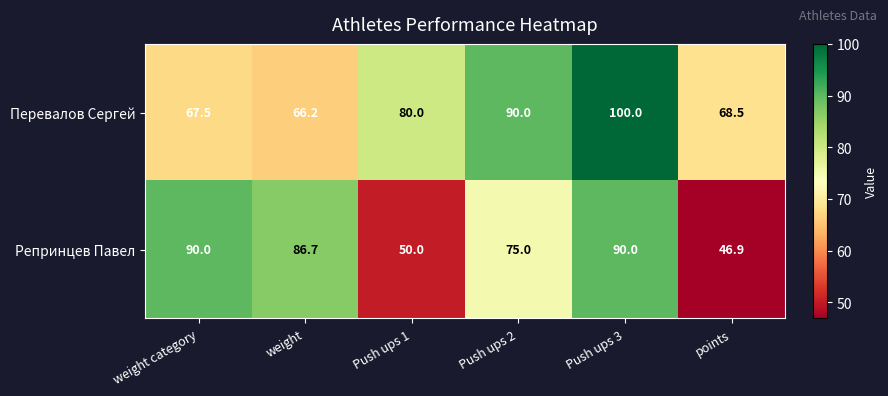

How many distinct data groups are displayed?

2